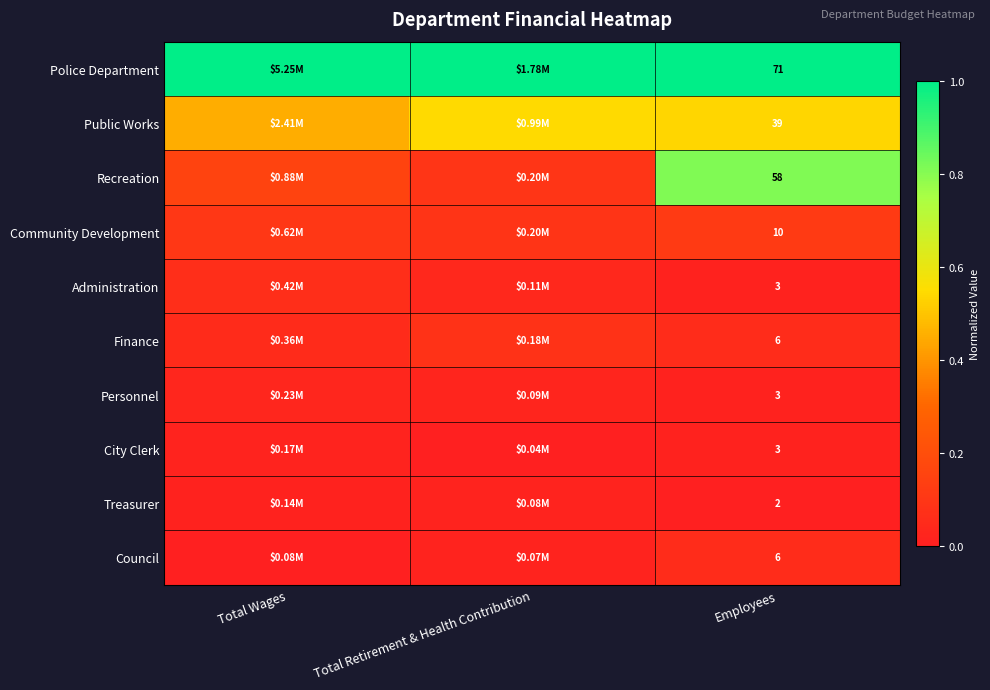

List the labels in order of Council value, largest first.

Employees, Total Retirement & Health Contribution, Total Wages